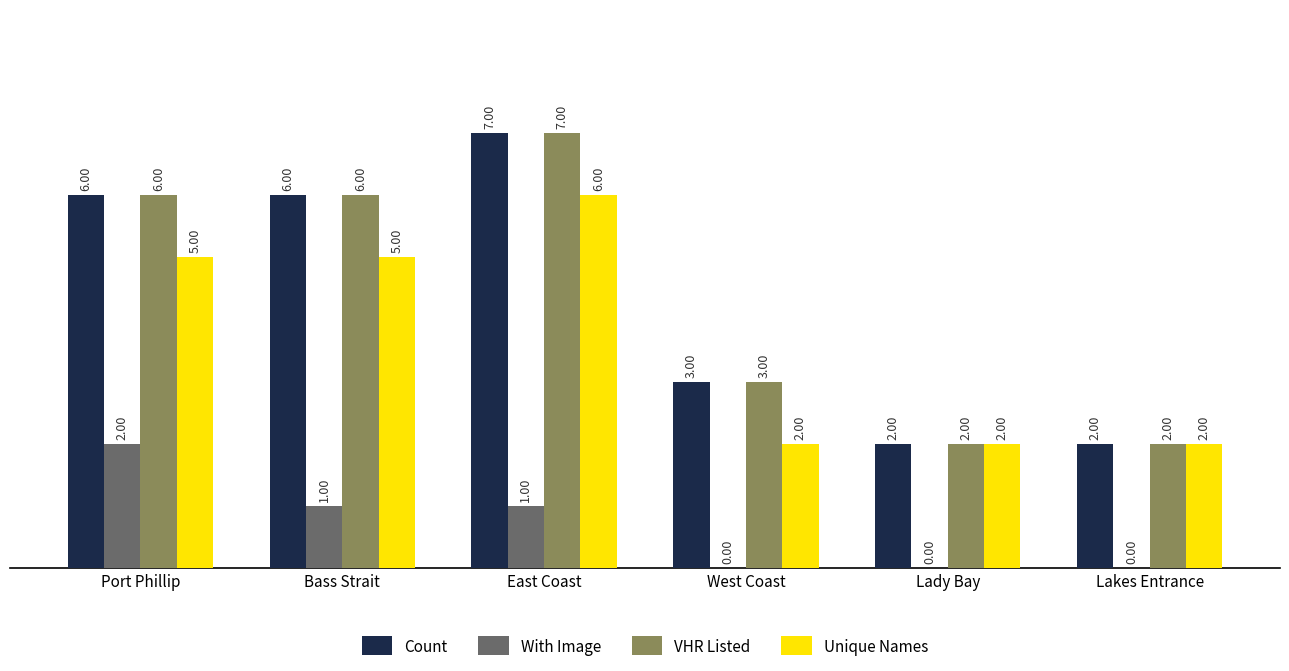

What is the sum of the Count values at Port Phillip and Lakes Entrance?

8